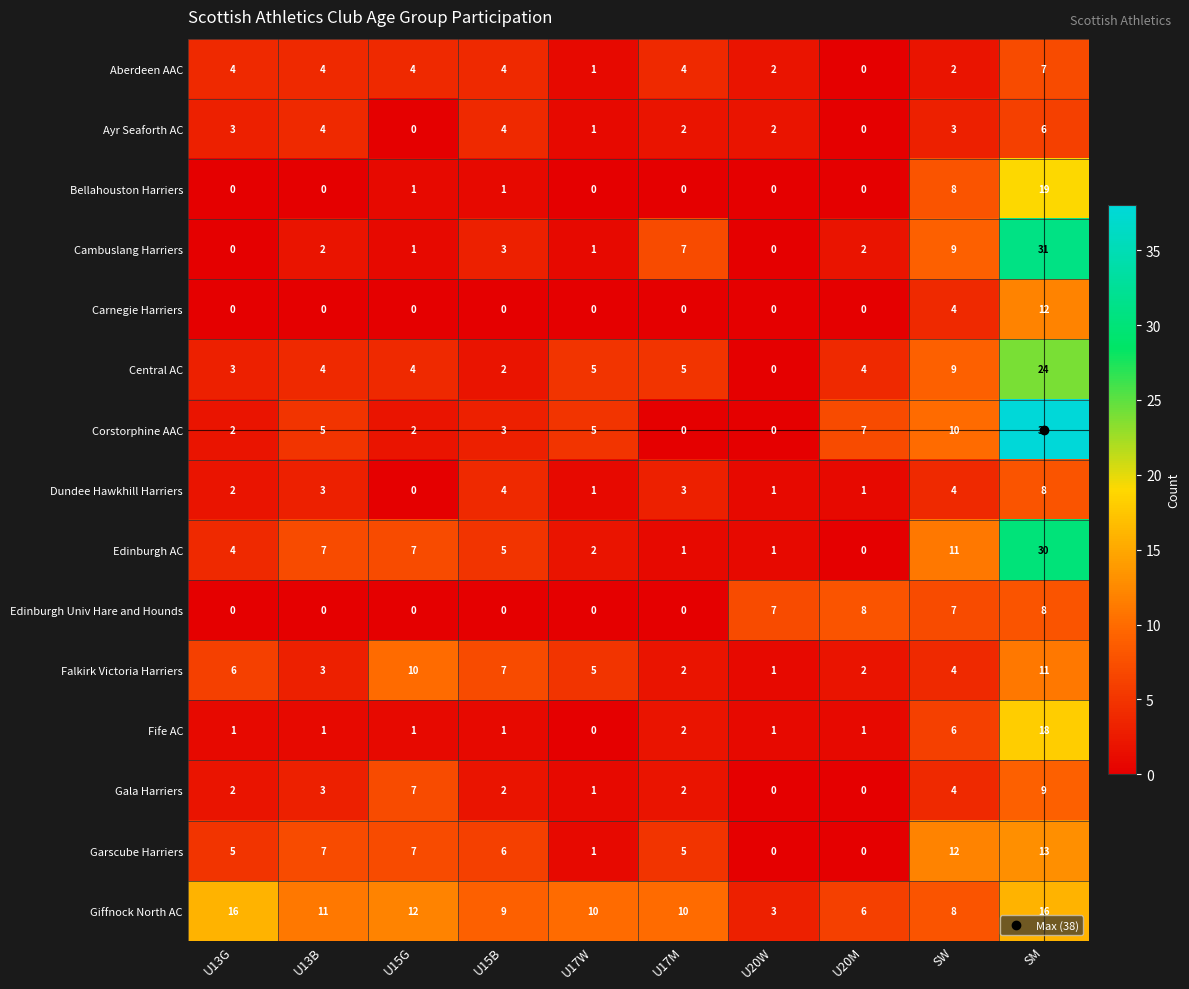

Count the number of categories in the chart.

10